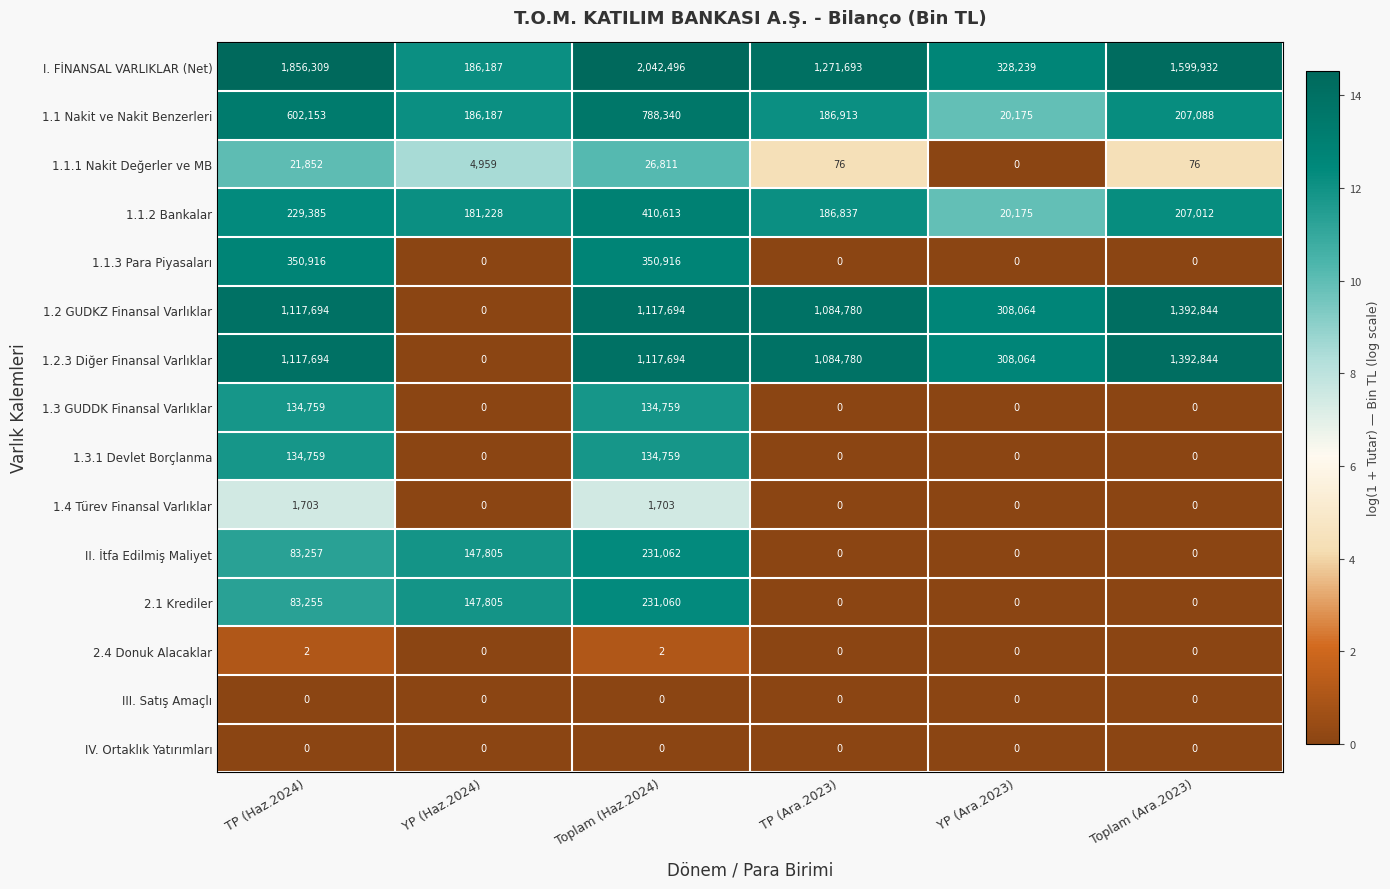

Which series has the largest range (max minus min)?

I. FİNANSAL VARLIKLAR (Net)